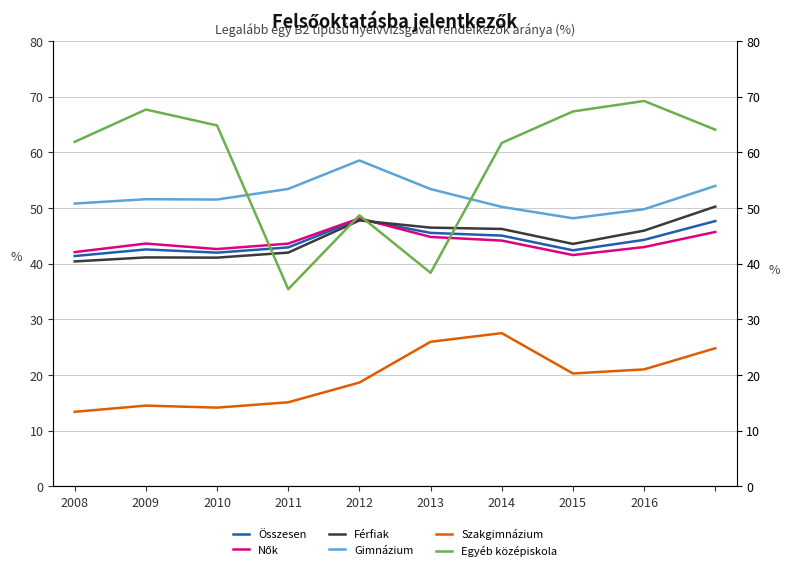

Which series has the largest range (max minus min)?

Egyéb középiskola